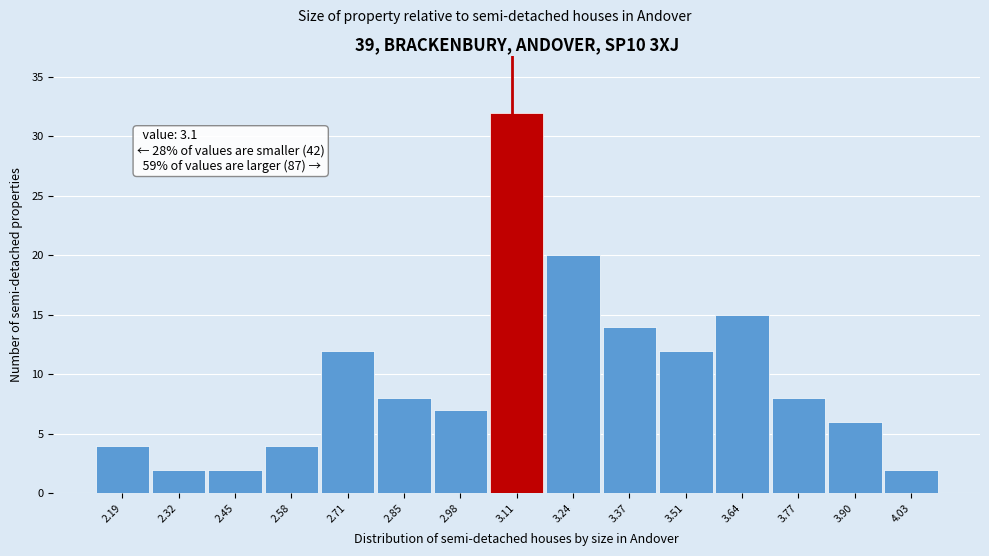

Over which range of the x-axis is the bar tallest?

3.044 to 3.176